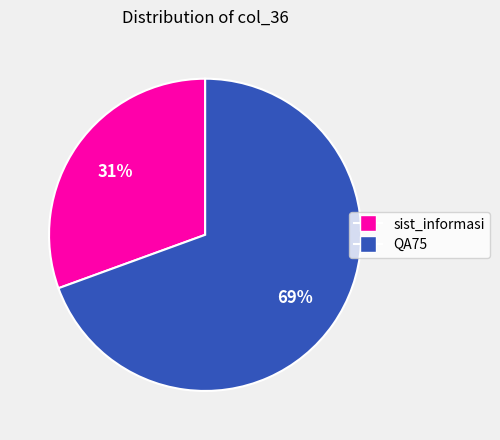

True or false: sist_informasi accounts for 38% of the total.

False